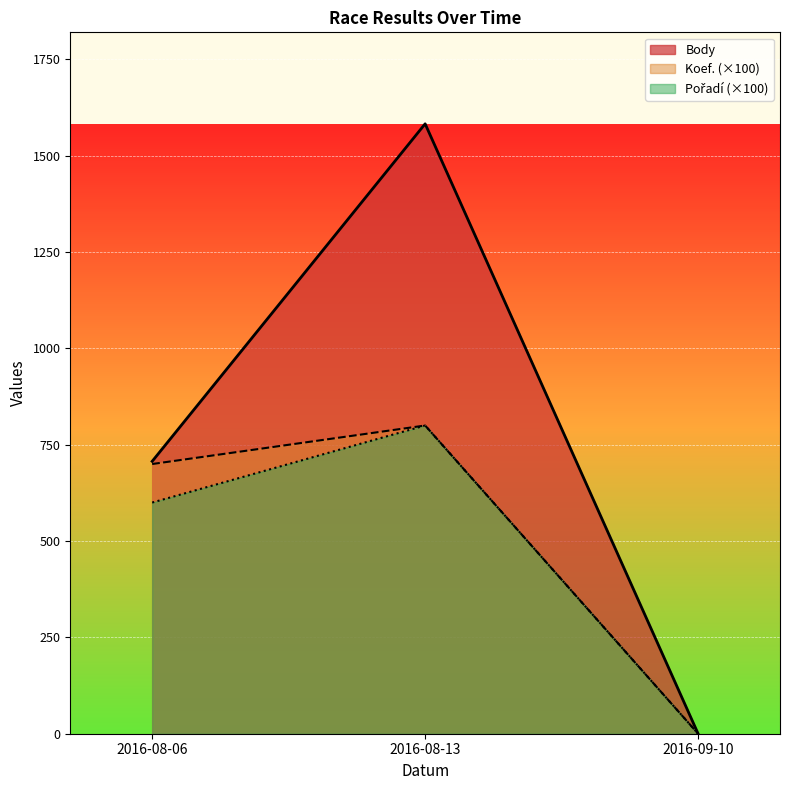

At 2016-08-06, list the series in order from largest to smallest.

Body, Koef., Pořadí